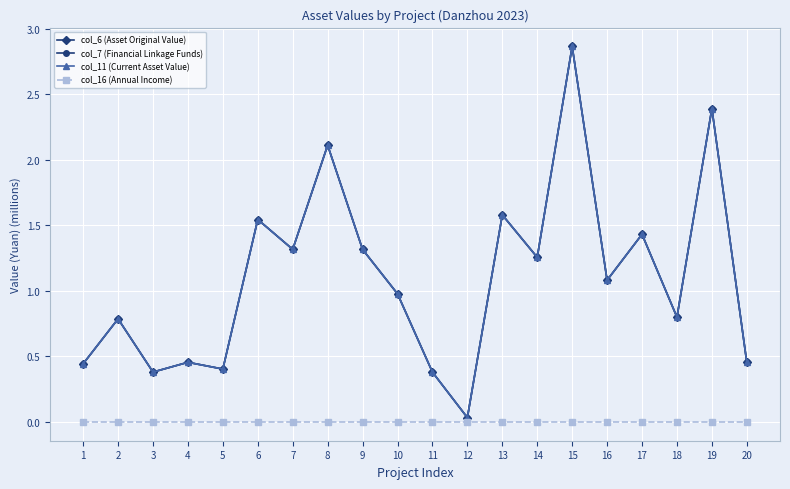

Does the chart have visible grid lines?

Yes